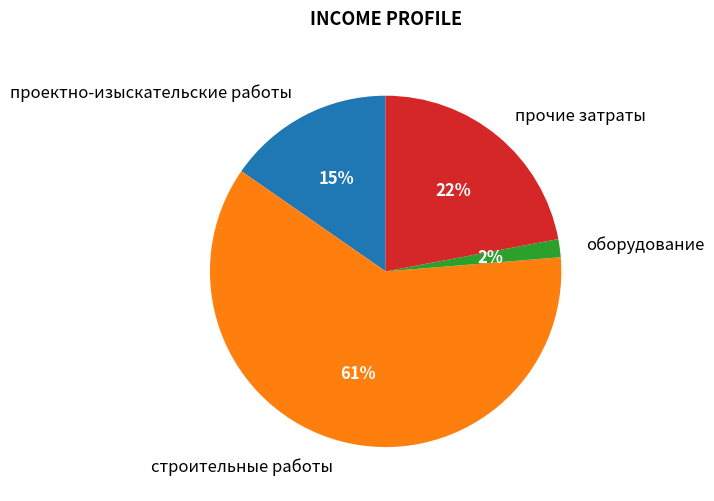

How many slices are in this pie chart?

4